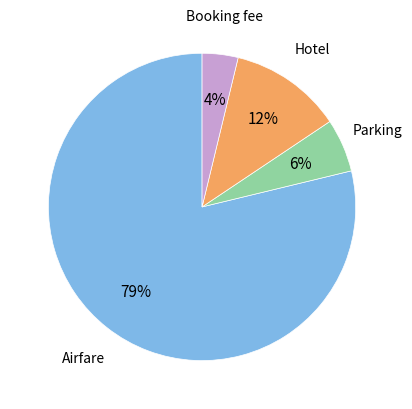

To the nearest percent, what is the average slice percentage?

25%